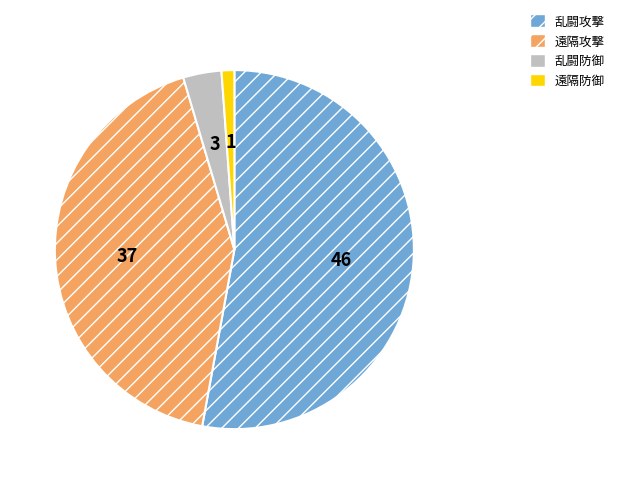

True or false: 乱闘攻撃 accounts for 53% of the total.

True